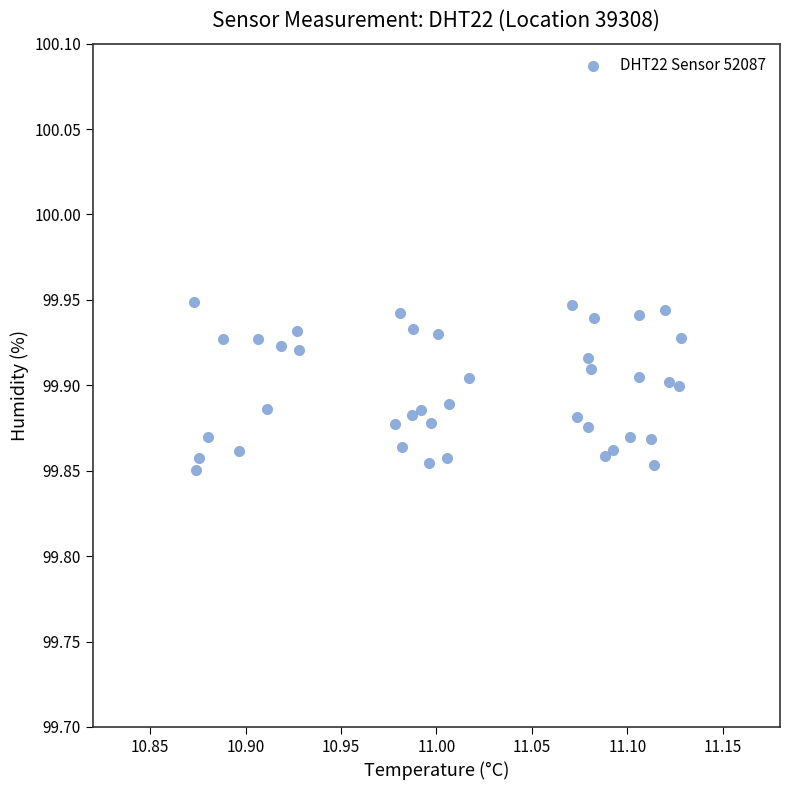

What is the range of X values (max minus min)?

0.3